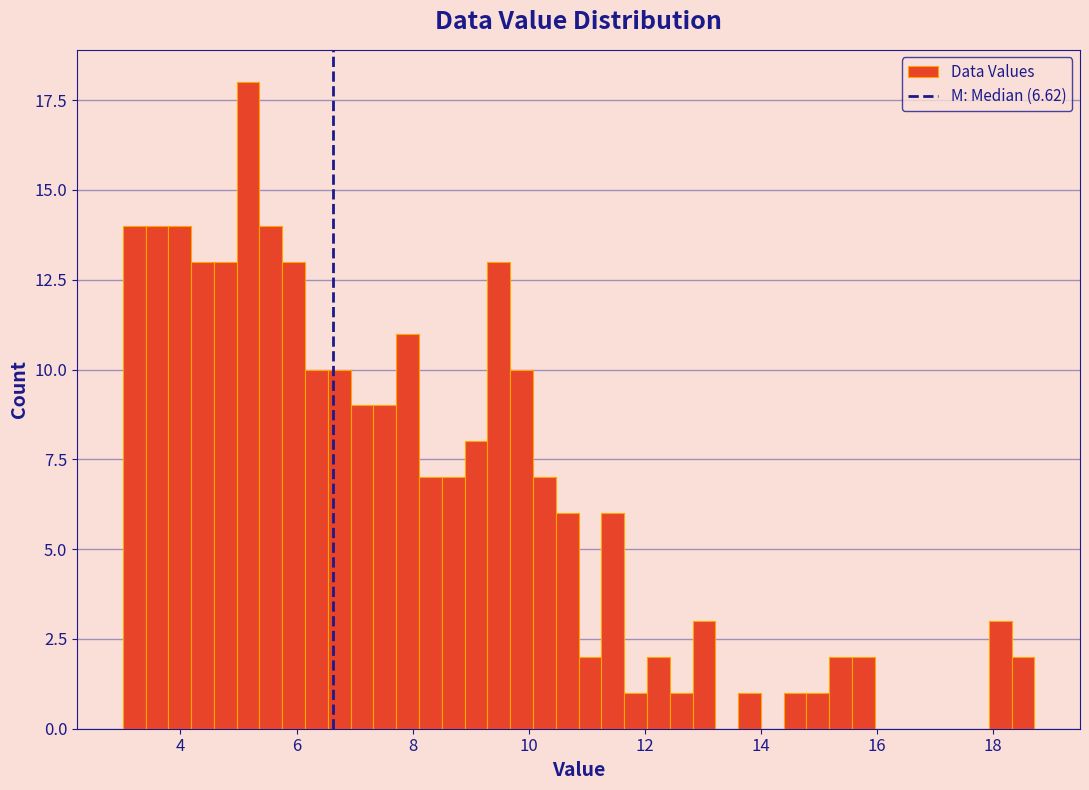

Read against the x-axis, roughly where is the centre of the tallest bar?

5.2